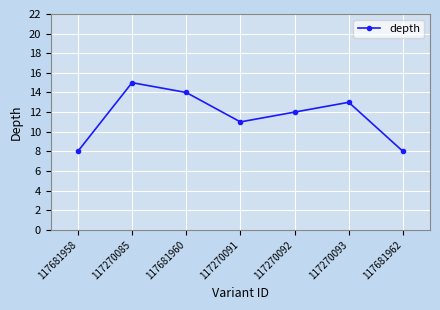

What is the label of the 5th point from the left?

117270092